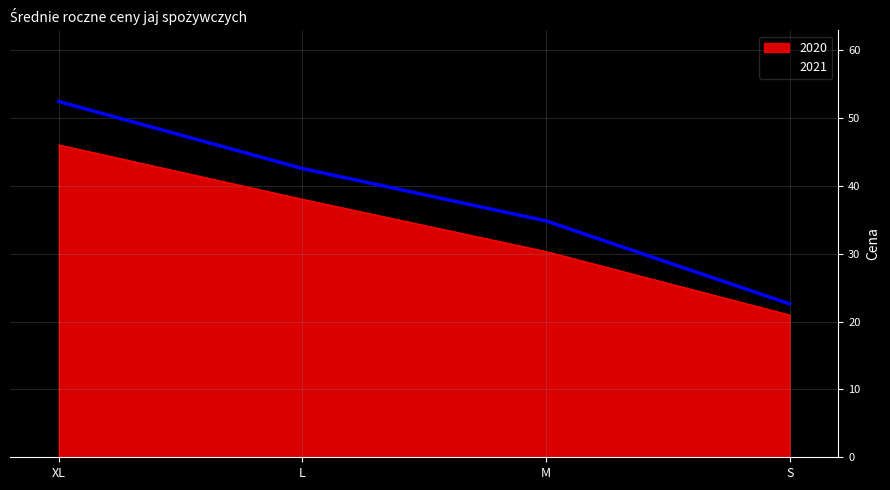

What is the sum of the 2021 values at M and S?

57.4